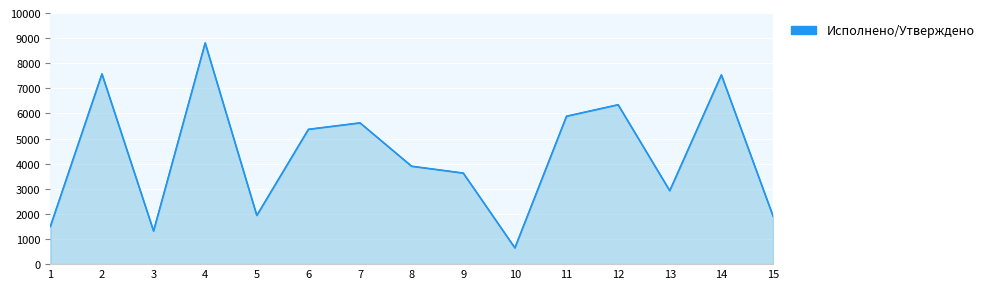

How many lines are shown in the chart?

1